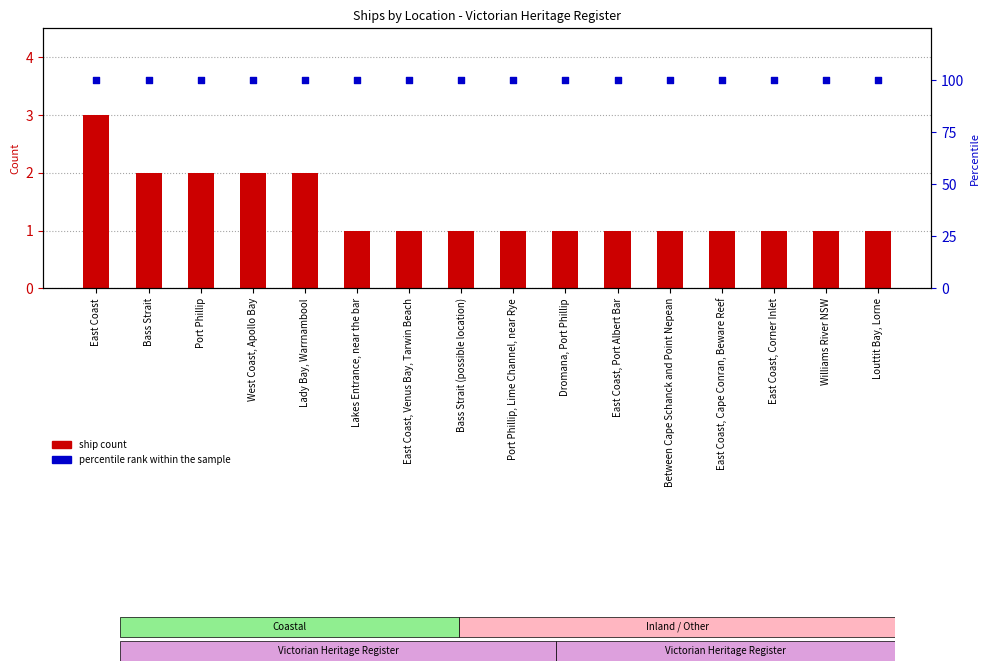

Is the value of percentile rank within the sample at Port Phillip, Lime Channel, near Rye greater than the value of ship count at East Coast?

Yes